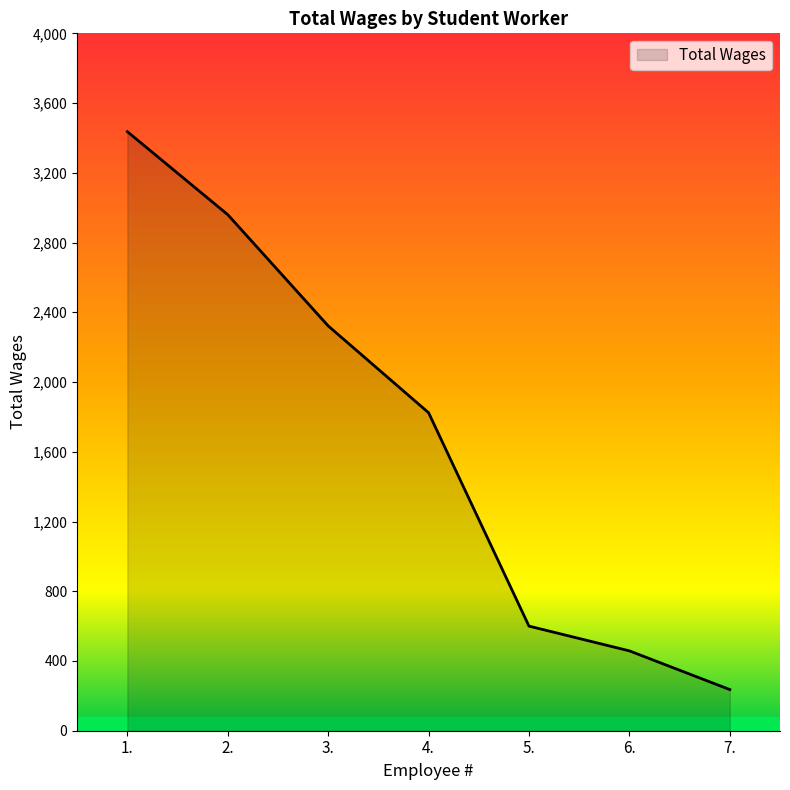

What is the maximum value shown in the chart?

3436